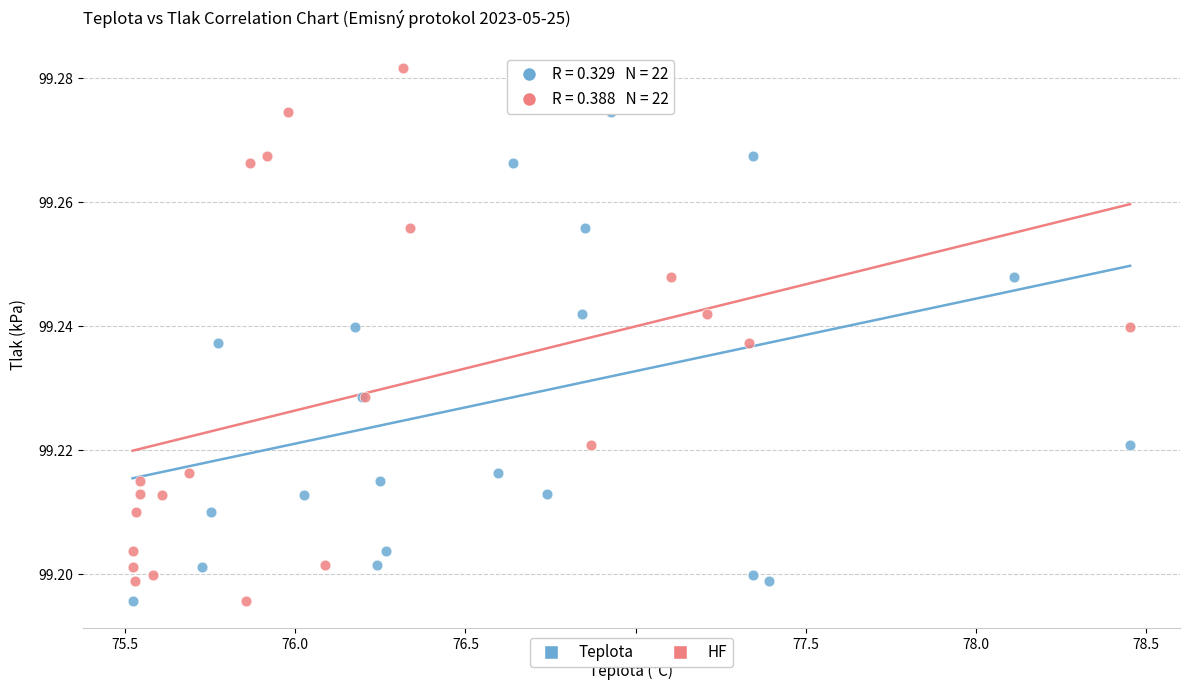

What are all the series names shown in the legend?

Teplota, HF